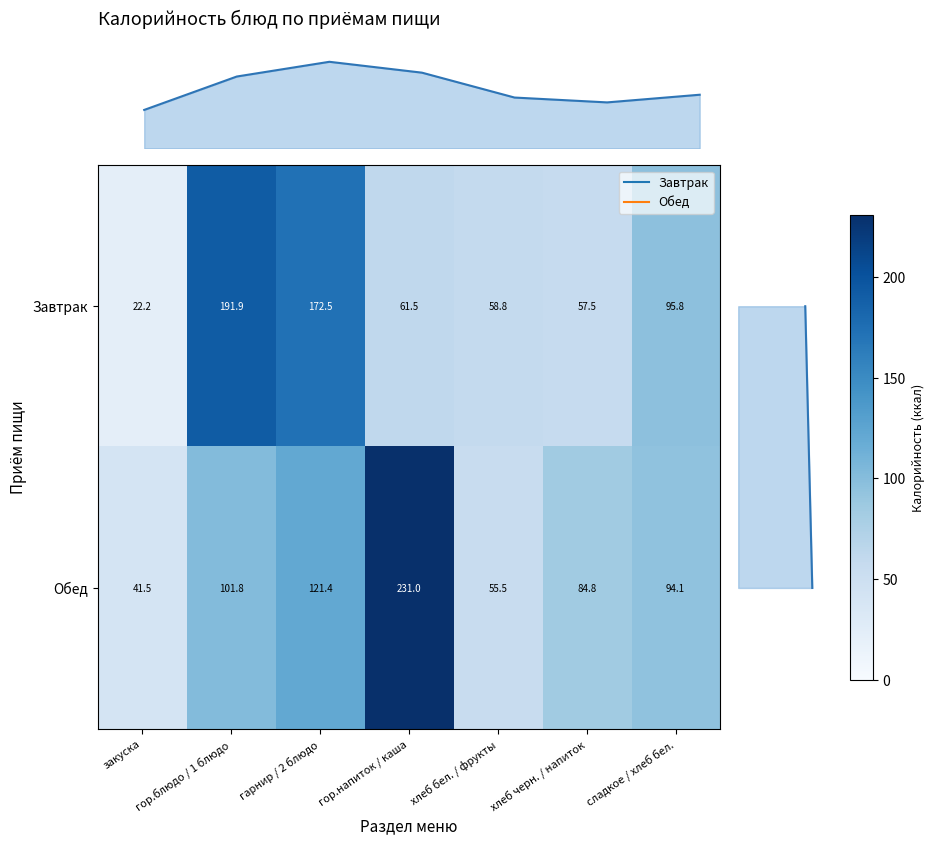

What is the difference between the maximum and minimum values in the Обед series?

189.5